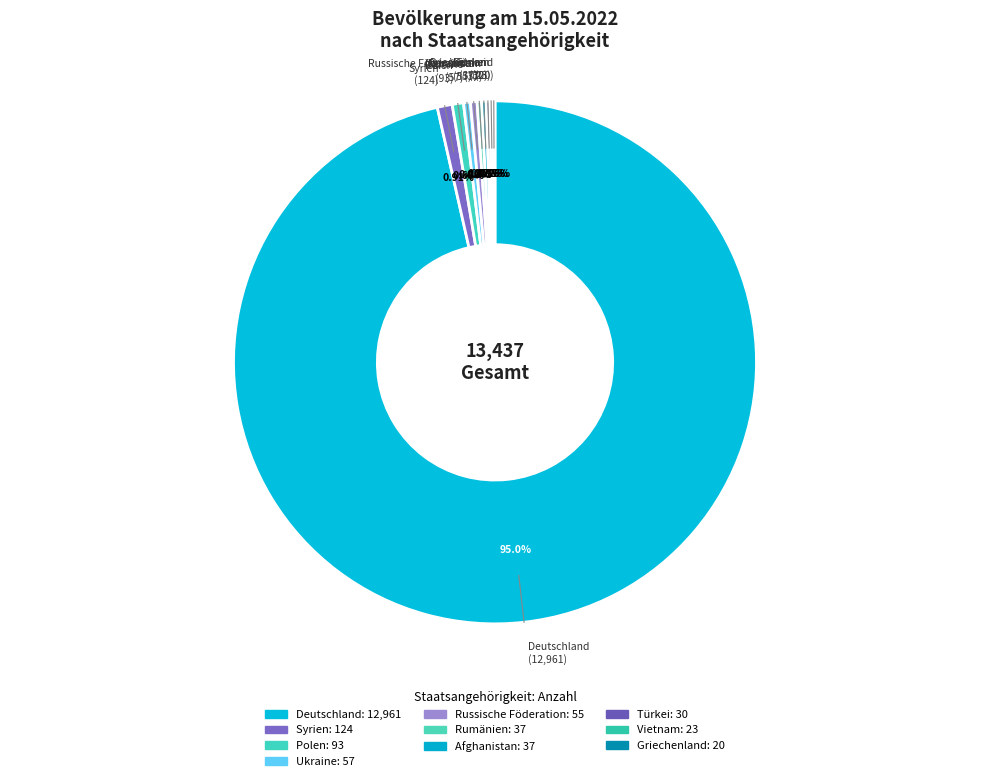

Between Ukraine and Afghanistan, which is larger?

Ukraine